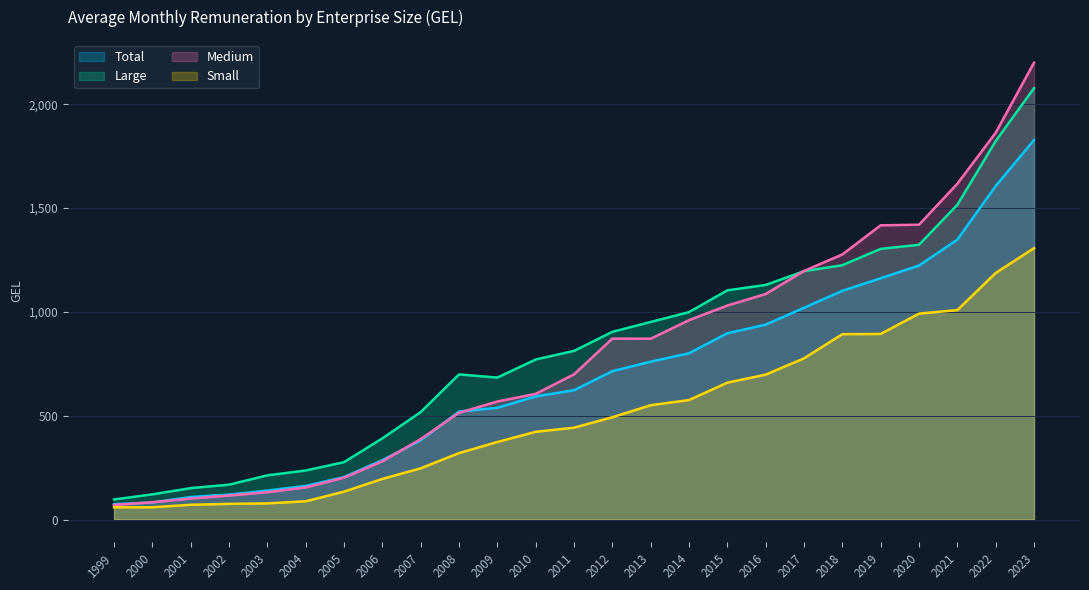

True or false: Total and Large intersect in this chart.

False